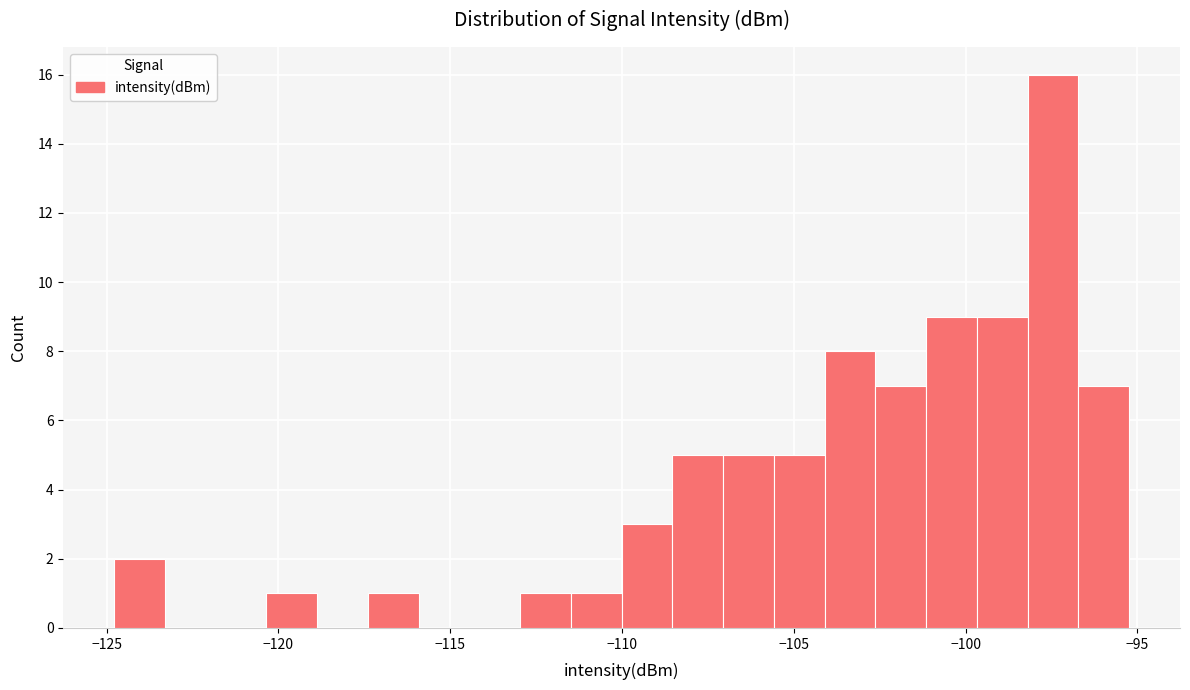

Around what value on the x-axis is the tallest bar? Give the approximate position of its centre, as read against the axis.

-97.5